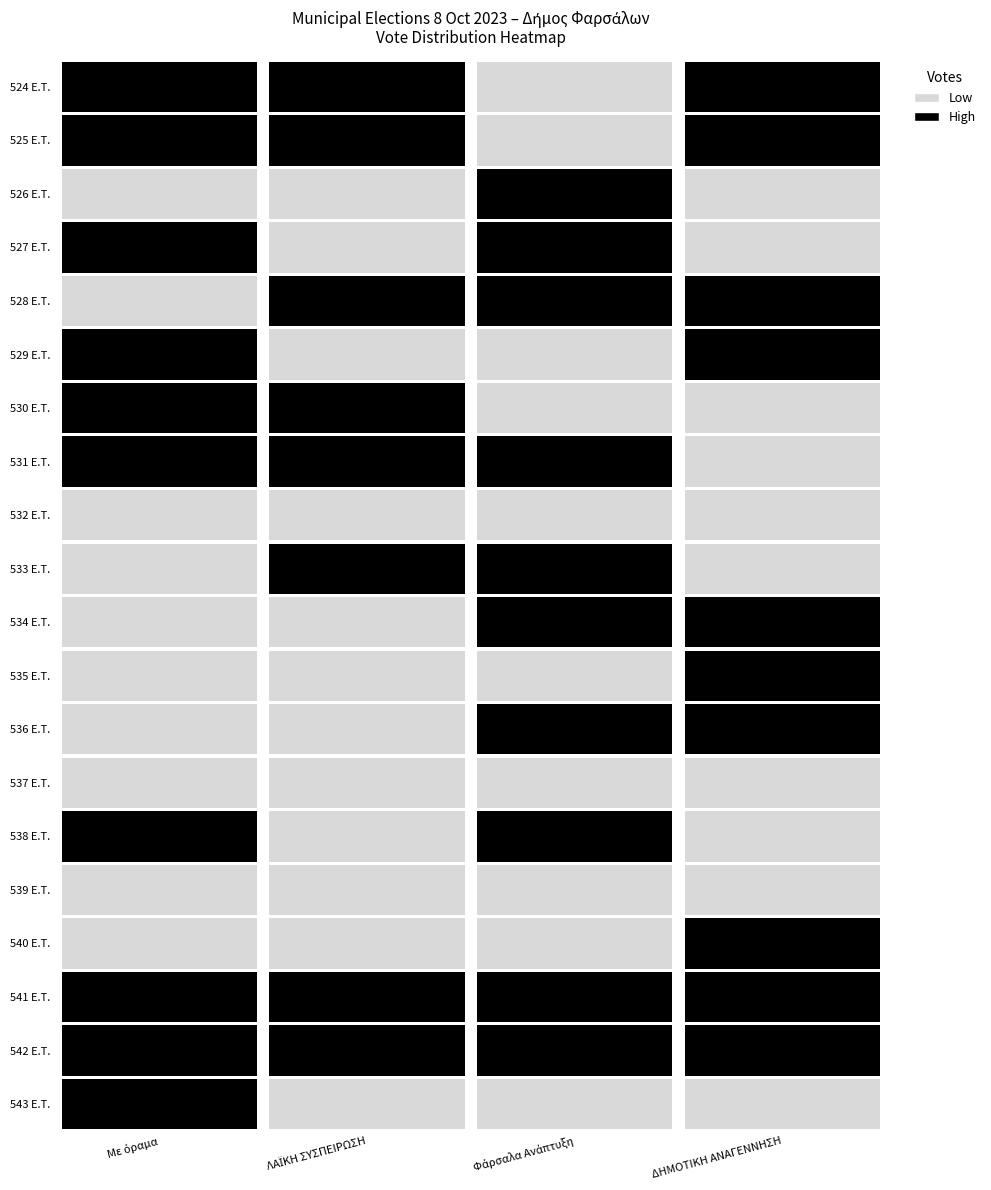

What is the maximum value for 525 E.T.?

11